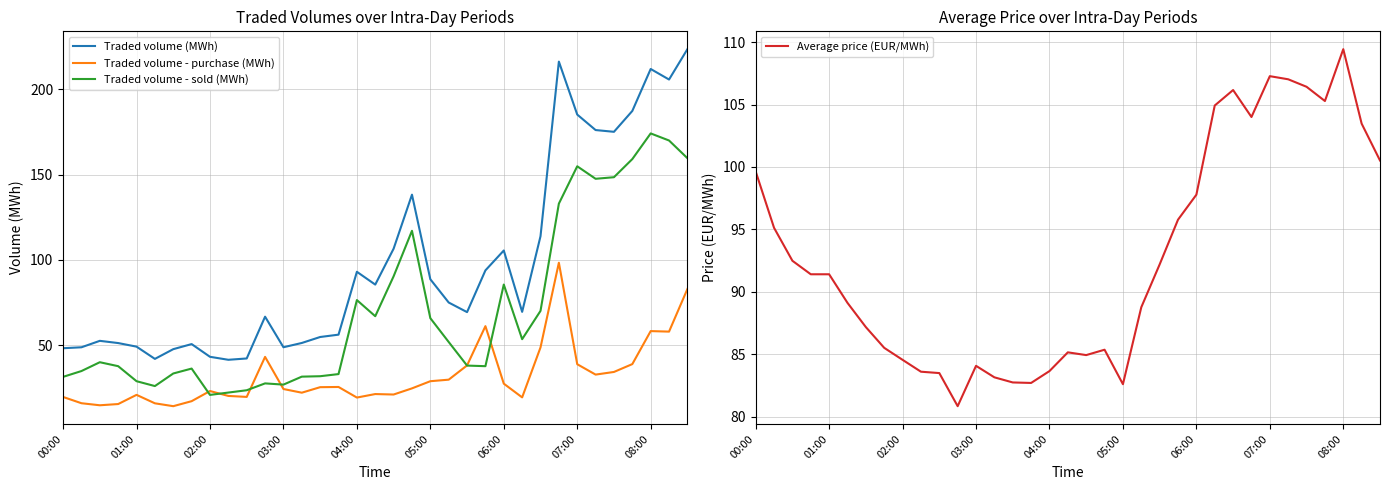

What is the highest value of the Traded volume - purchase (MWh) series?

98.4